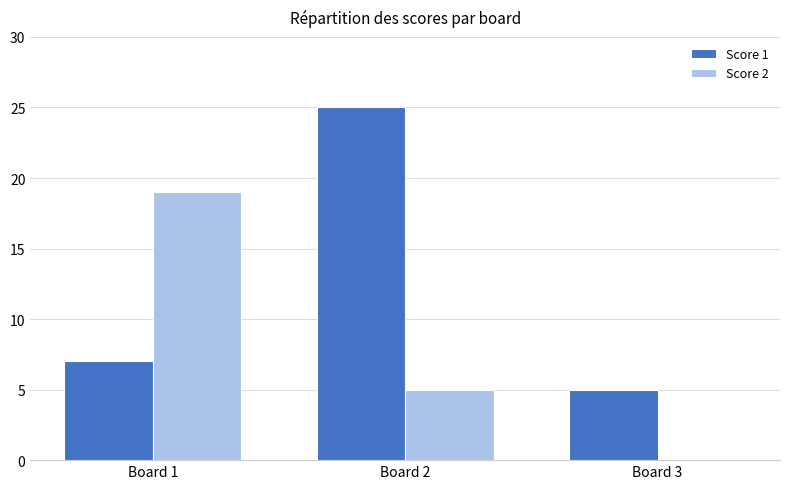

What is the maximum value shown in the chart?

25